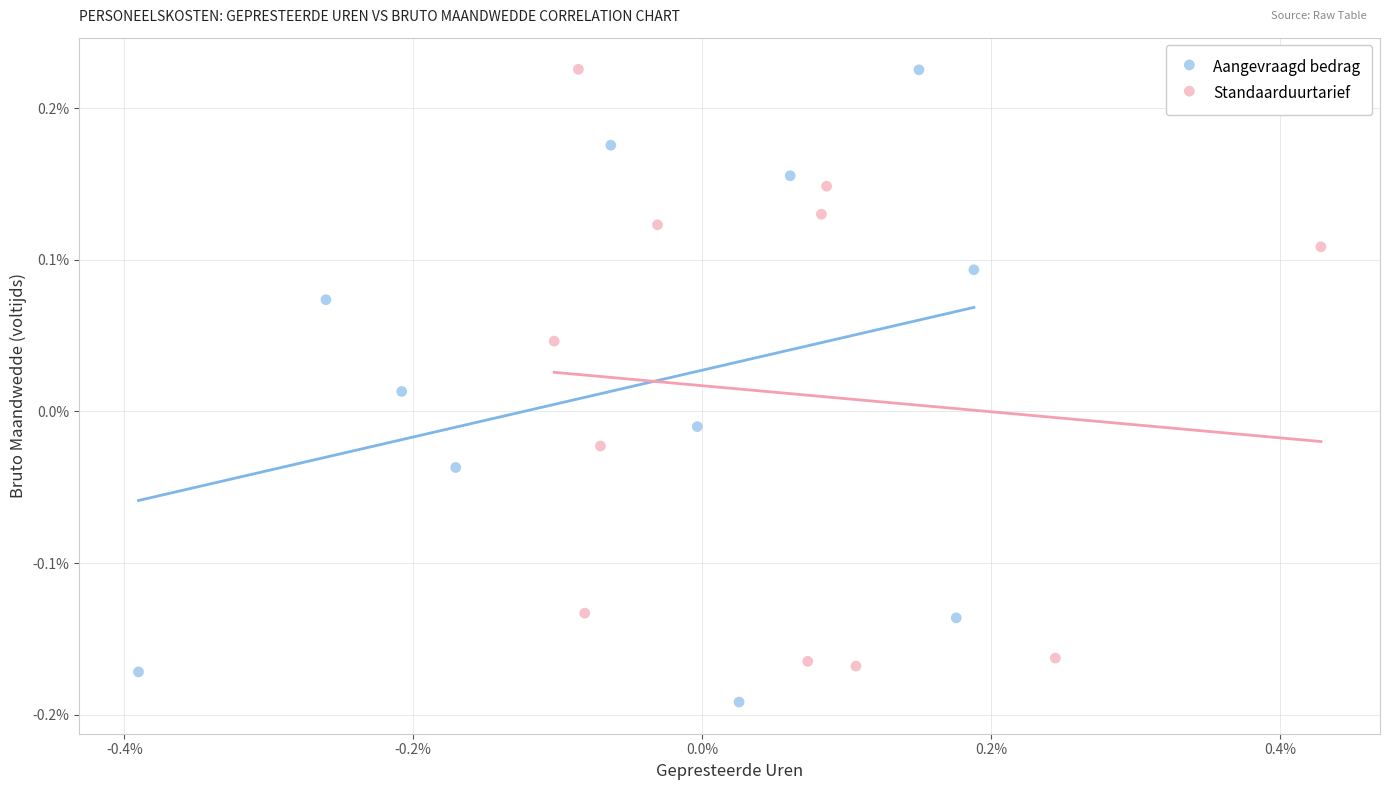

Which series contains the lowest Y value?

Aangevraagd bedrag